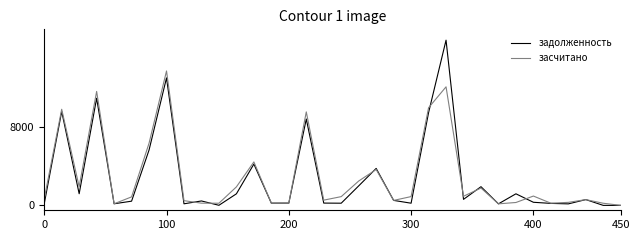

Rank the series by their maximum value, from lowest to highest.

засчитано, задолженность